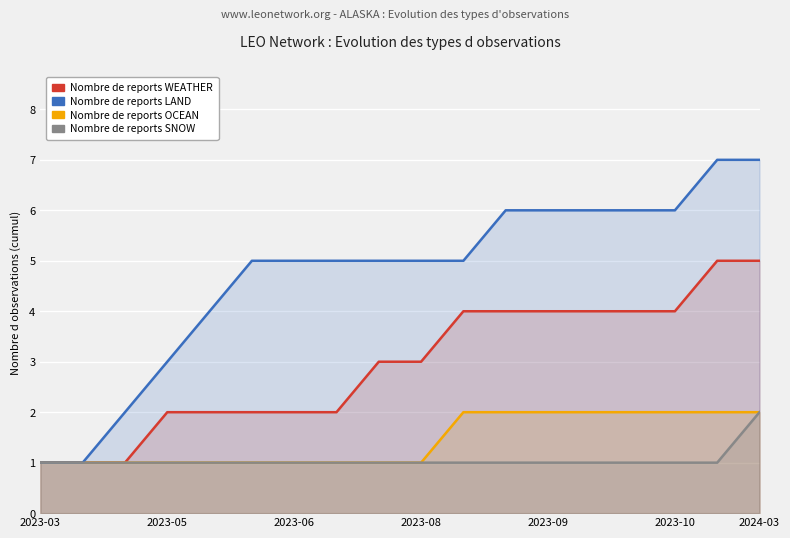

True or false: WEATHER has a value of 2 at 7.

True